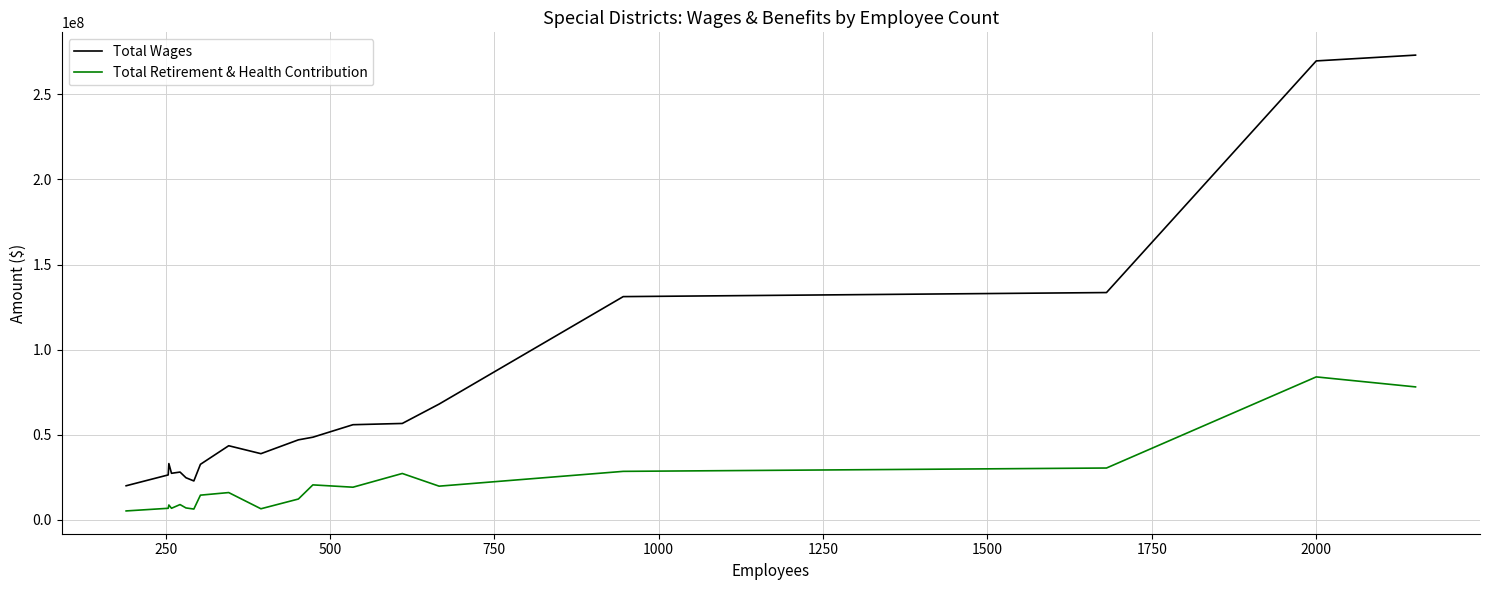

True or false: Total Wages and Total Retirement & Health Contribution cross at least once.

False